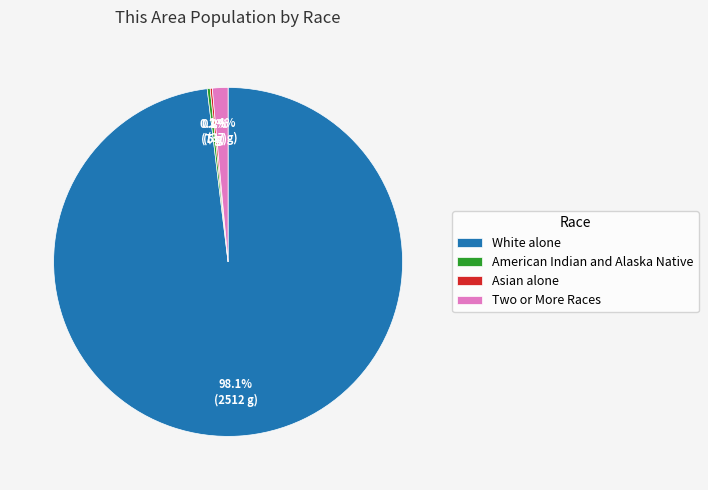

Does any single category account for the majority?

Yes